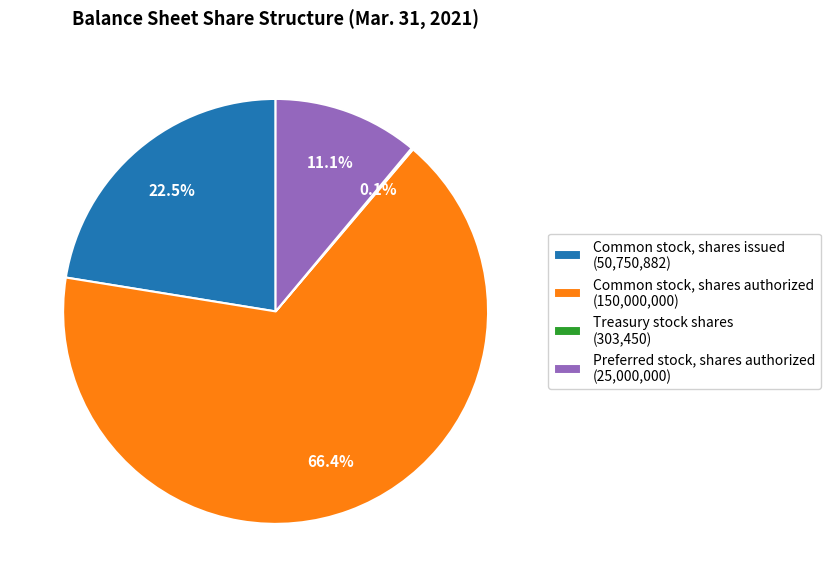

What is the majority slice?

Common stock, shares authorized